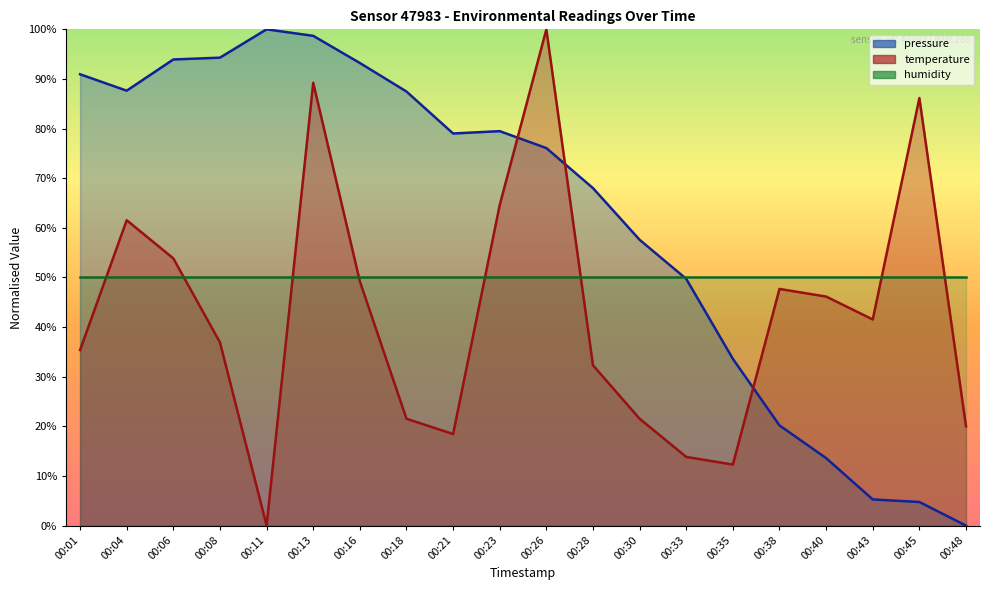

How many values in pressure are above zero?

19